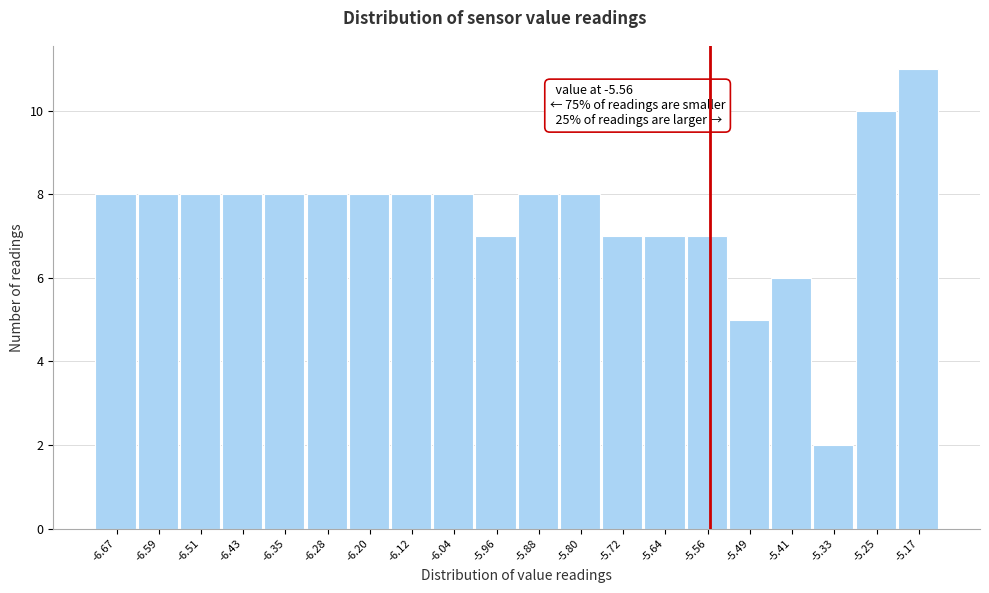

Which range on the x-axis has the tallest bar?

-5.209 to -5.130